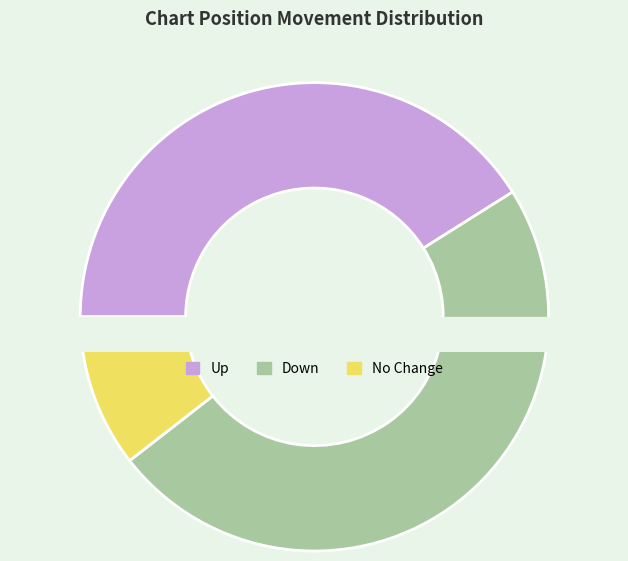

Is it true that down is 58% of the pie?

False